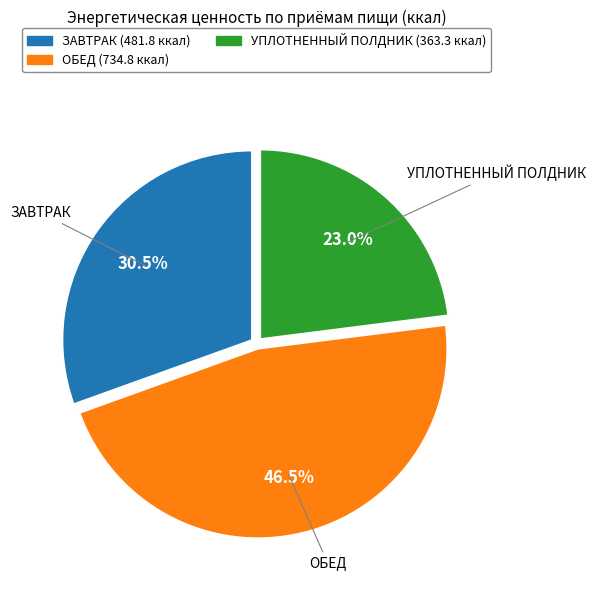

Which slice is the largest?

ОБЕД